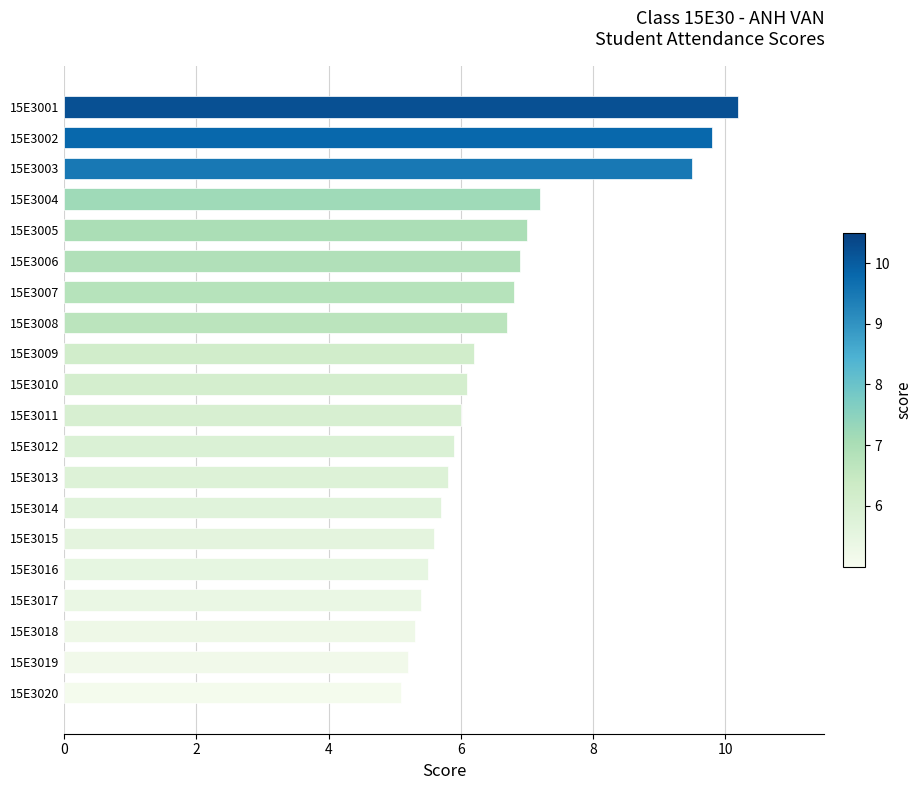

What value does the data have at 15E3010?

6.1